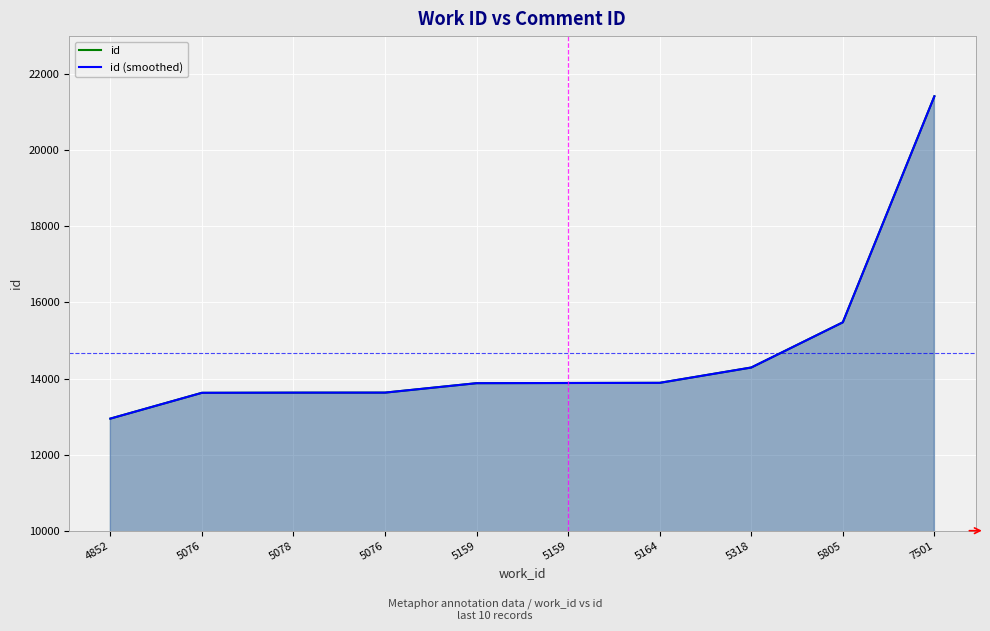

Which label corresponds to the largest value in the chart?

7501